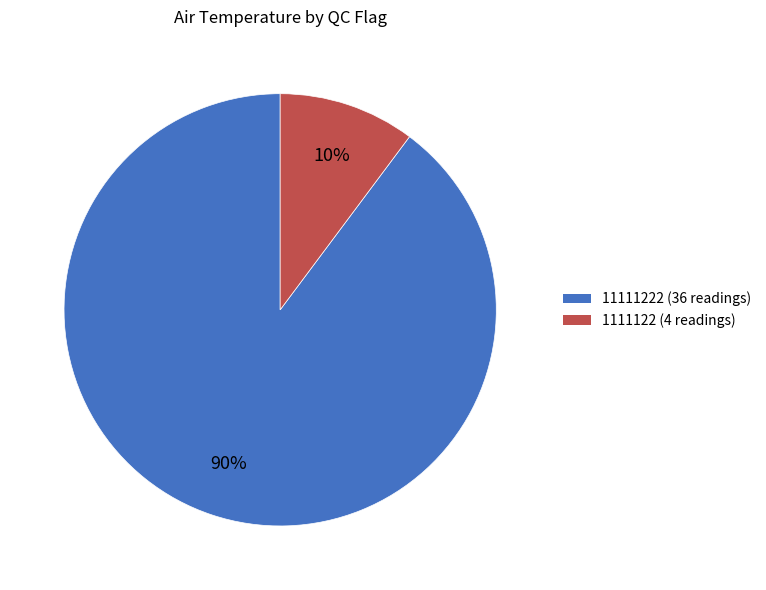

To the nearest percent, what portion does 11111222 (36 readings) represent?

90%